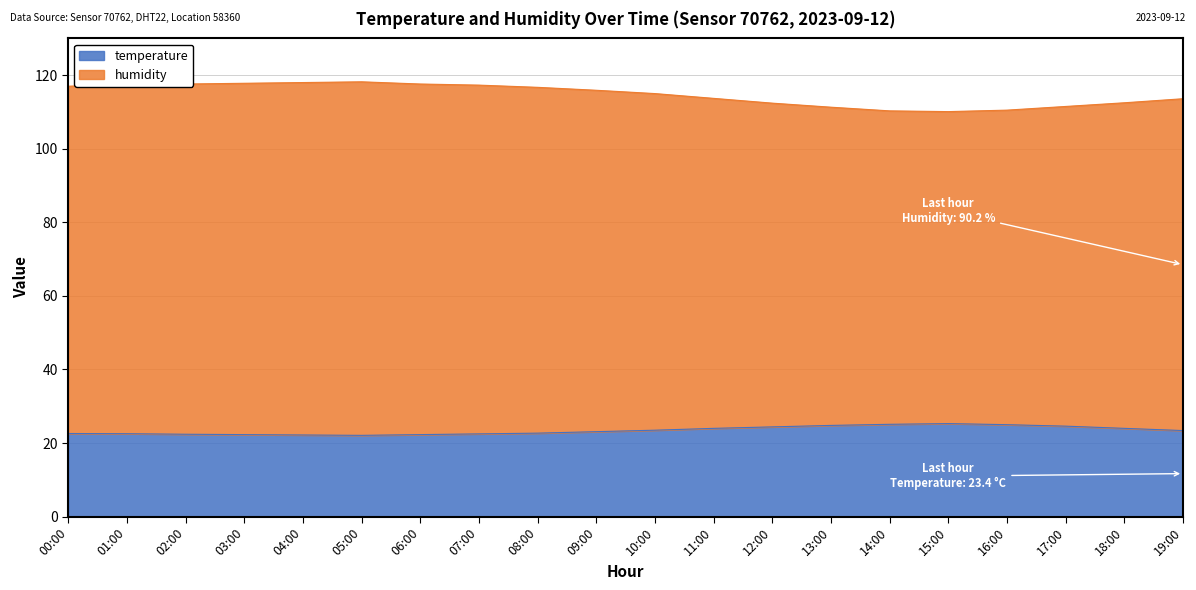

List the series in order of their peak value, lowest first.

temperature, humidity